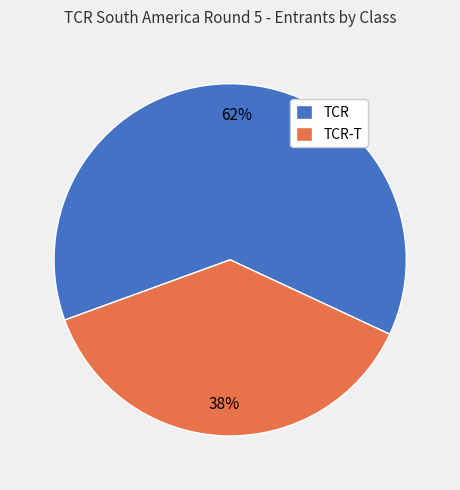

Combined, do TCR and TCR-T account for over 50%?

Yes